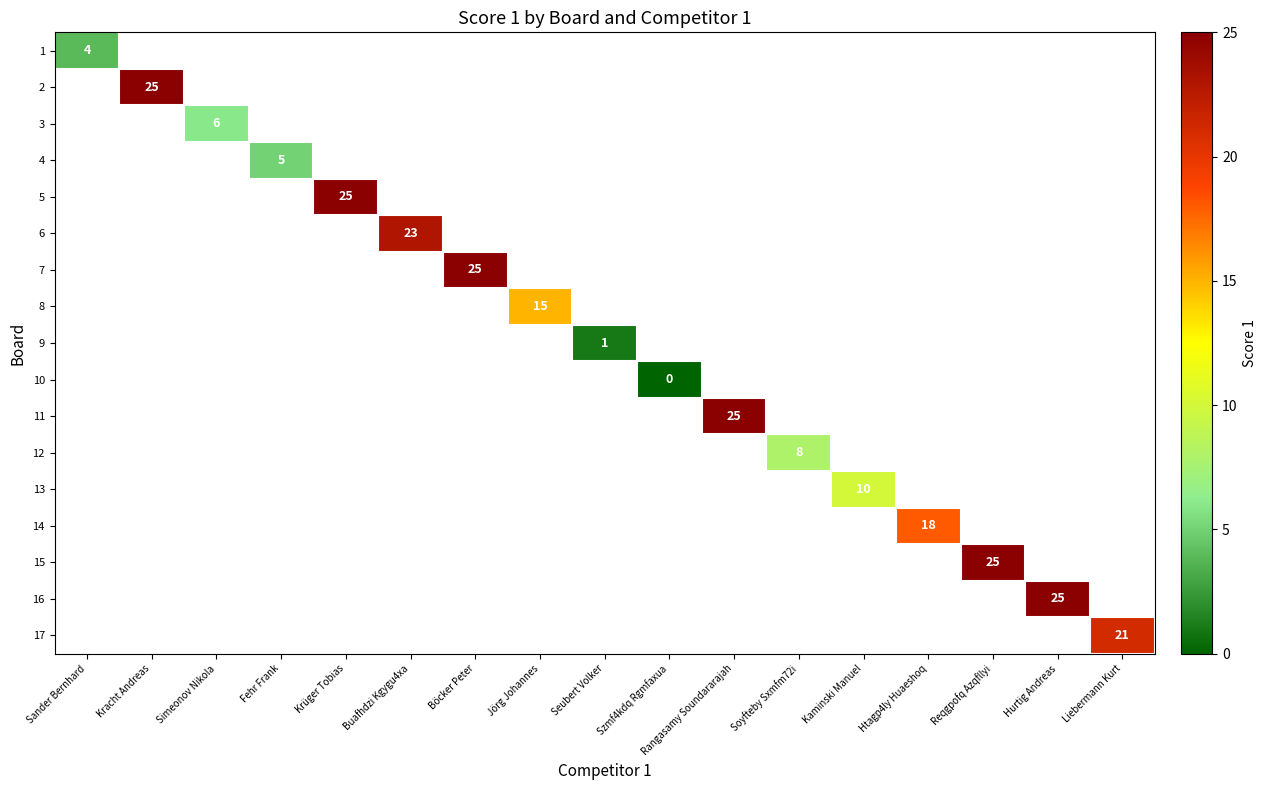

True or false: 14 has a value of 6 at Htagp4ly Huaeshoq.

False